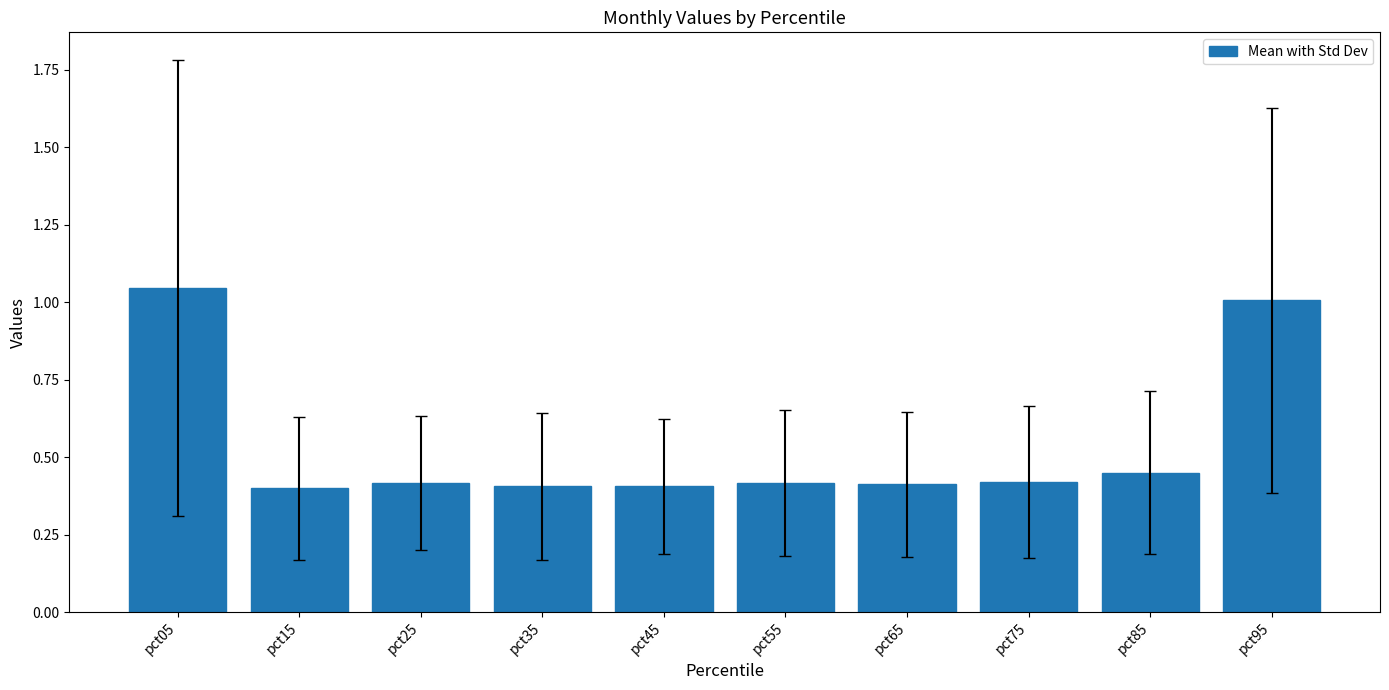

Which has a higher value, pct95 or pct25?

pct95